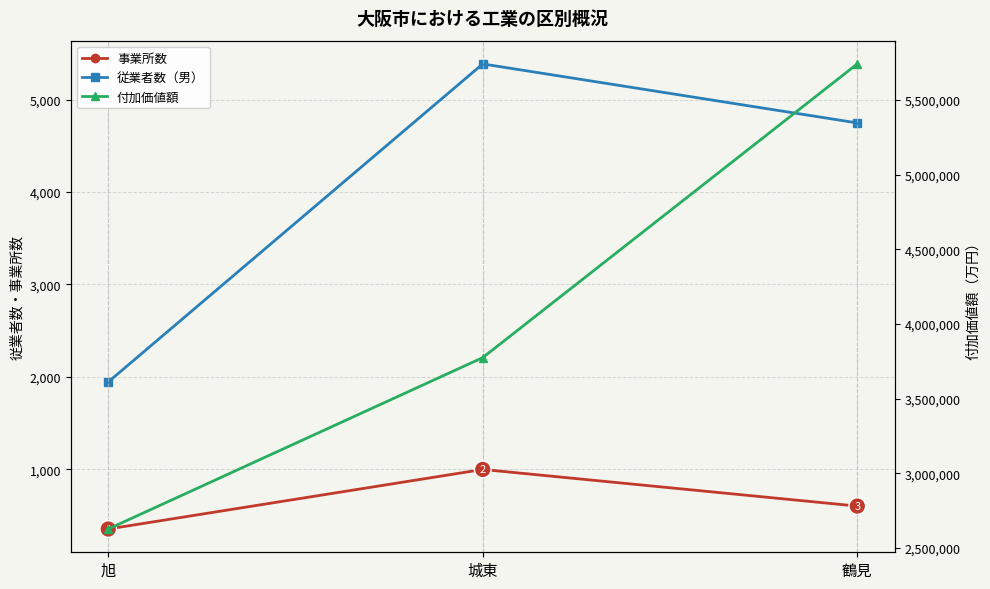

The value of 従業者数（男） at 鶴見 is 1765. True or false?

False